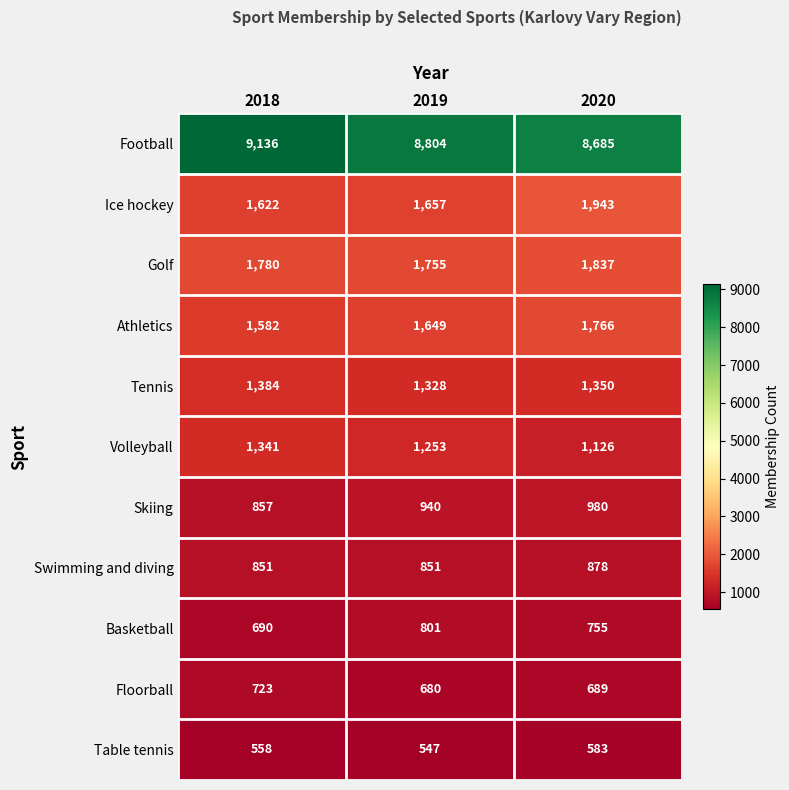

Which series has the largest total across all categories?

Football